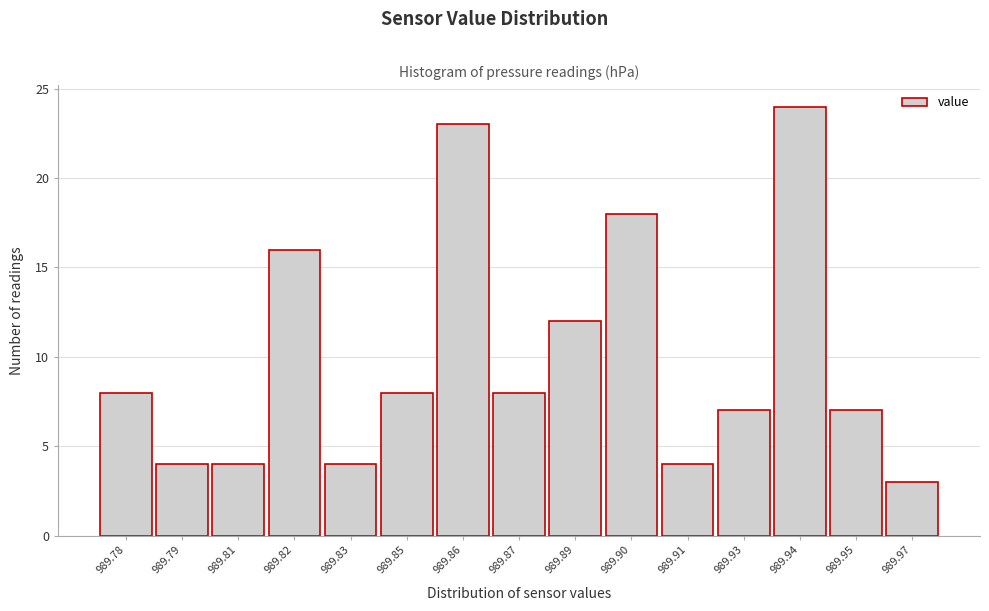

Reading left to right, extract all data points from this chart.

8	4	4	16	4	8	23	8	12	18	4	7	24	7	3